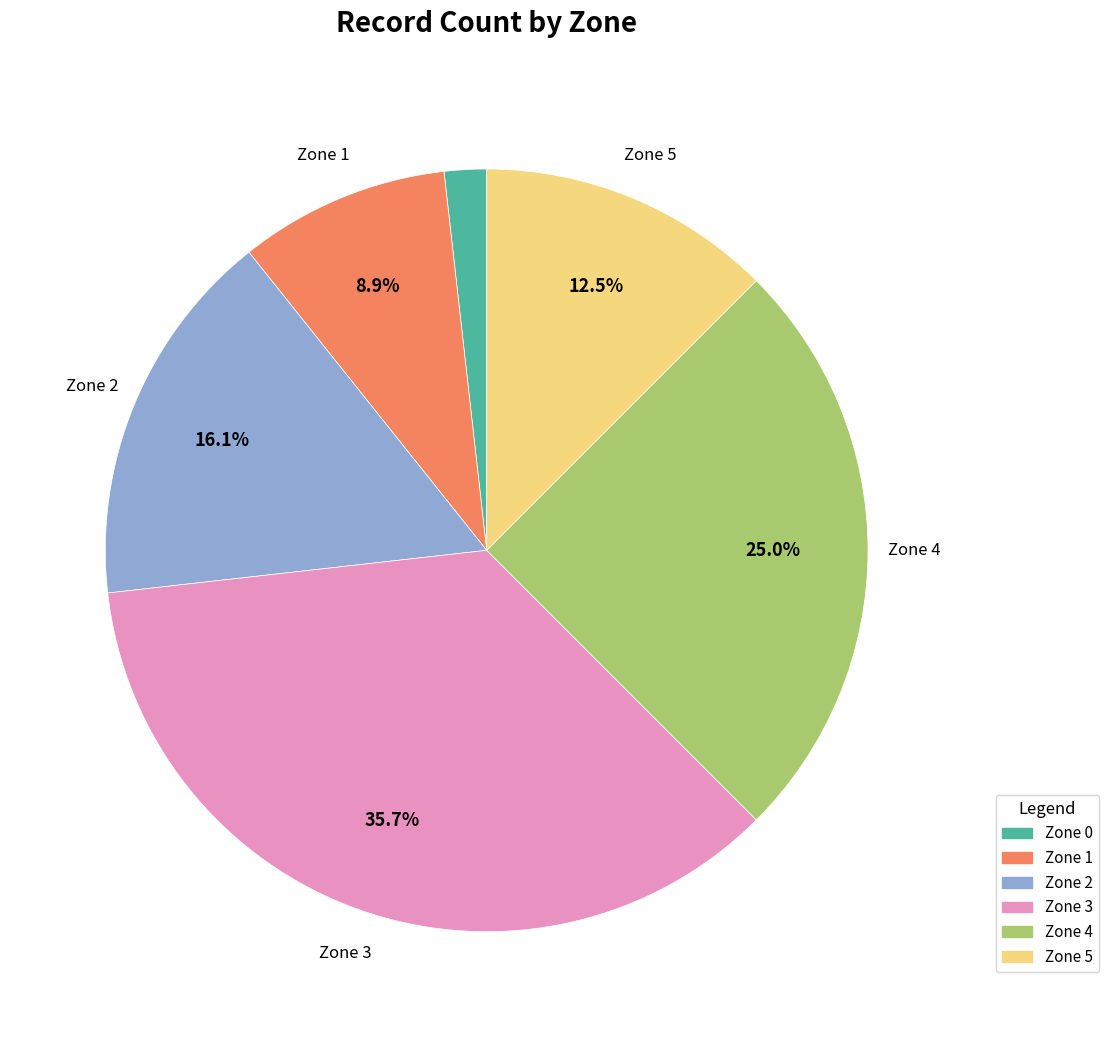

Between Zone 5 and Zone 2, which is larger?

Zone 2